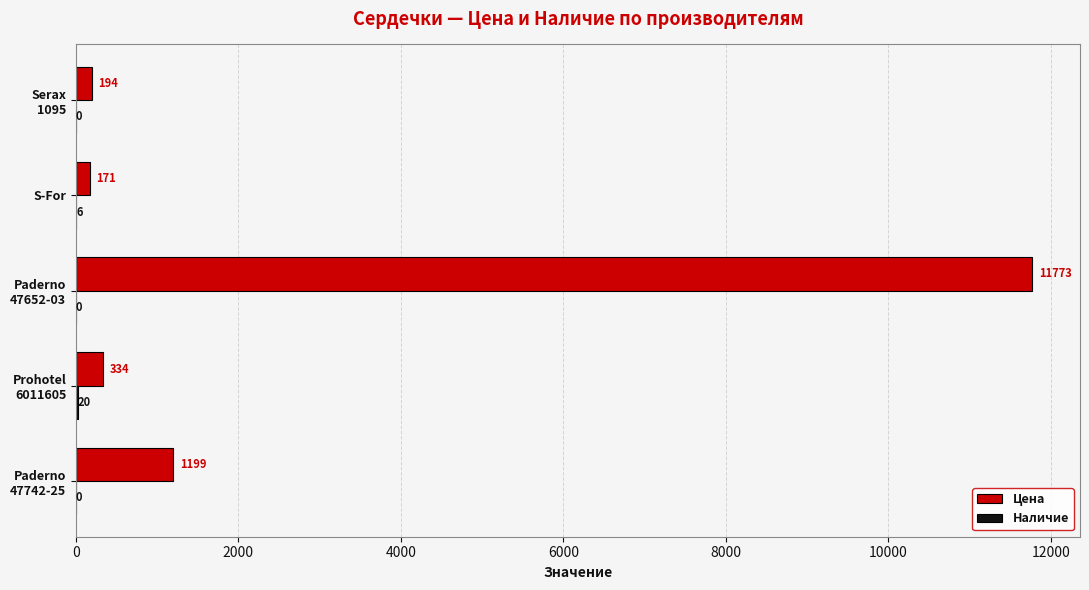

What is the sum of all Цена values?

13671